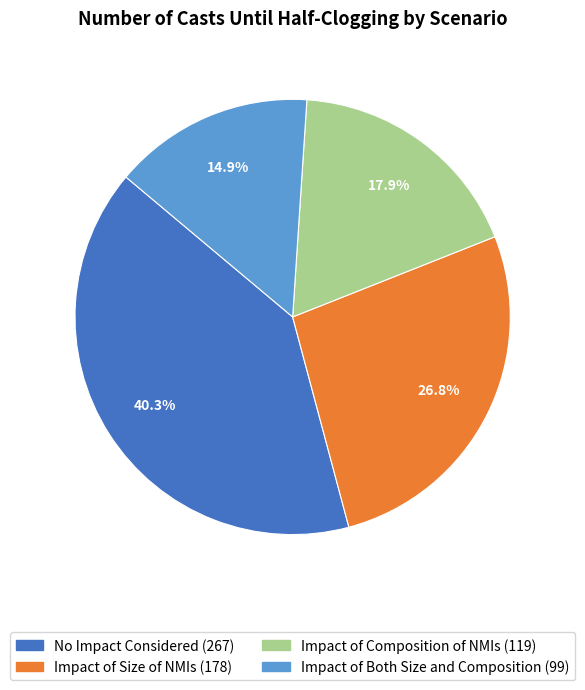

Approximately how many times larger is the value at Impact of Composition of NMIs compared to Impact of Both Size and Composition?

1.2